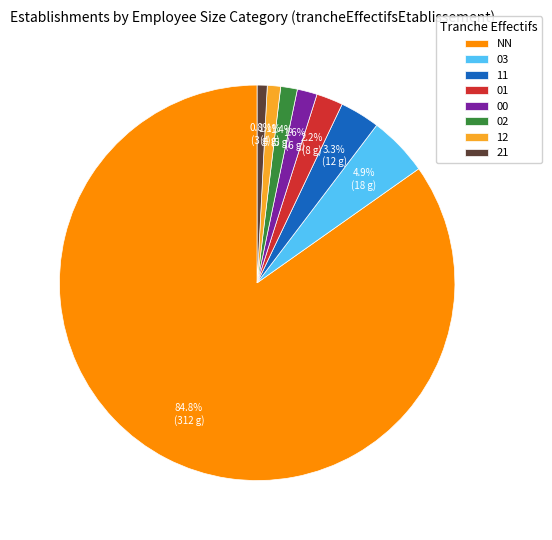

Does any single category account for the majority?

Yes